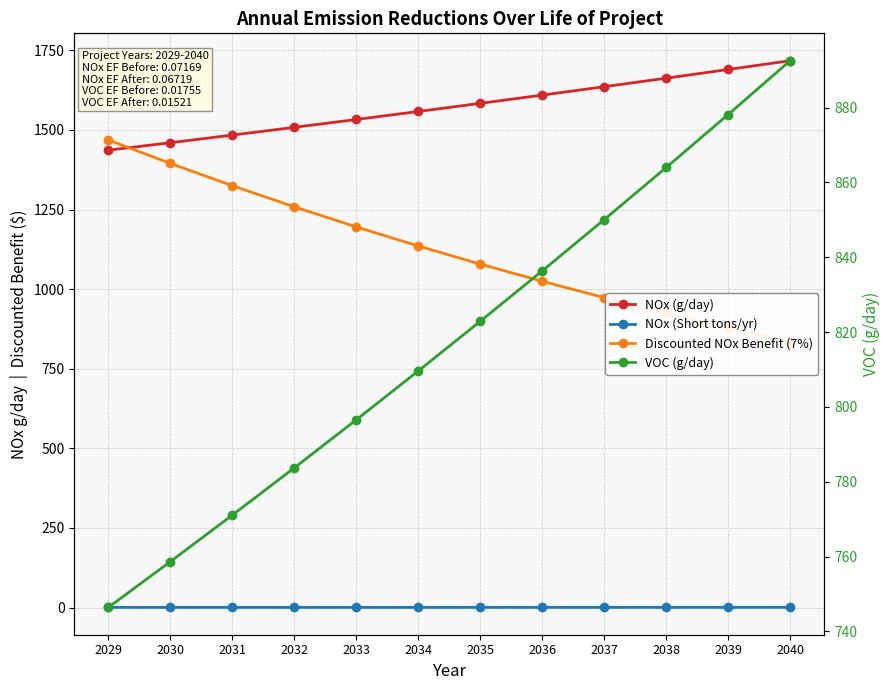

What is the sum of all Discounted NOx Benefit (7%) values?

13490.8